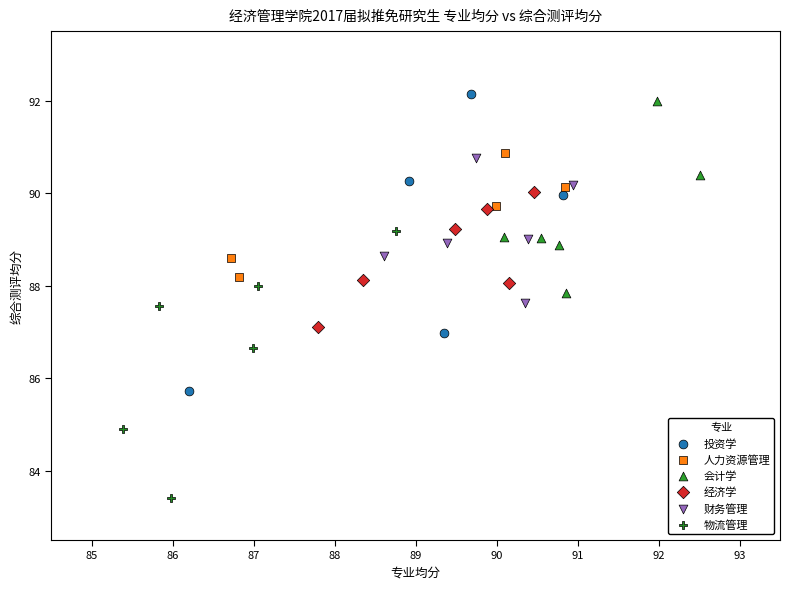

What are all the series names shown in the legend?

投资学, 人力资源管理, 会计学, 经济学, 财务管理, 物流管理